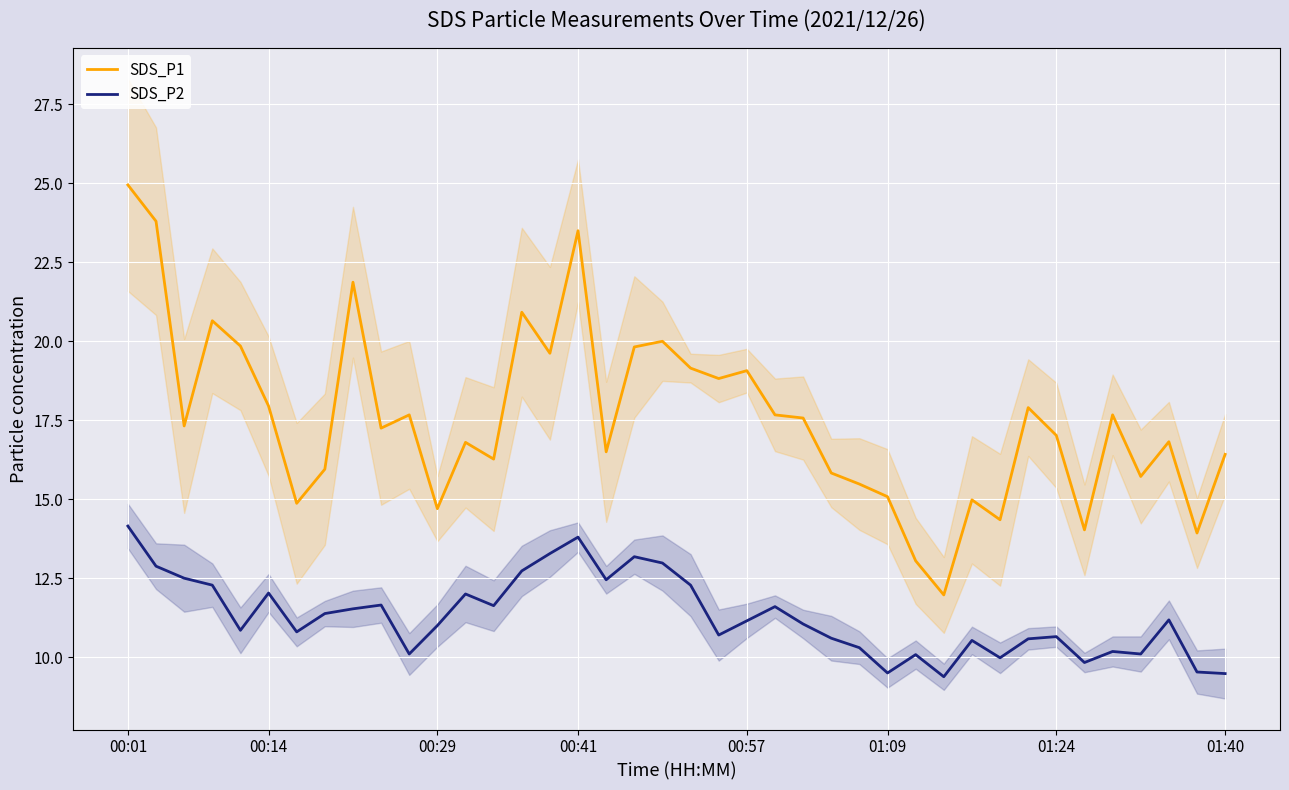

What is the highest value of the SDS_P1 series?

24.9